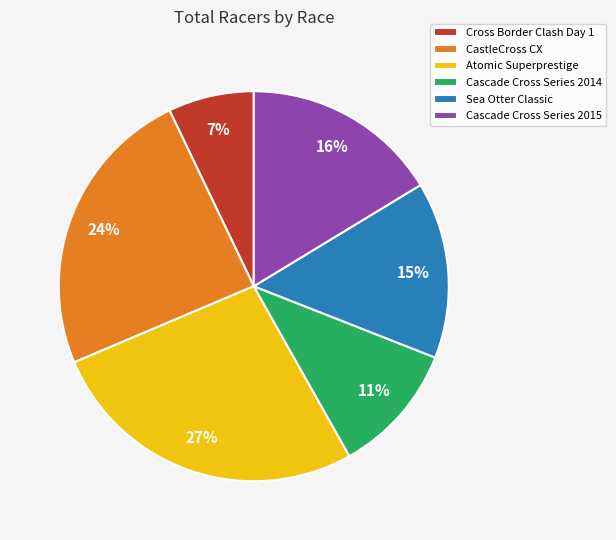

What is the ratio of the value at CastleCross CX to the value at Cross Border Clash Day 1?

3.4